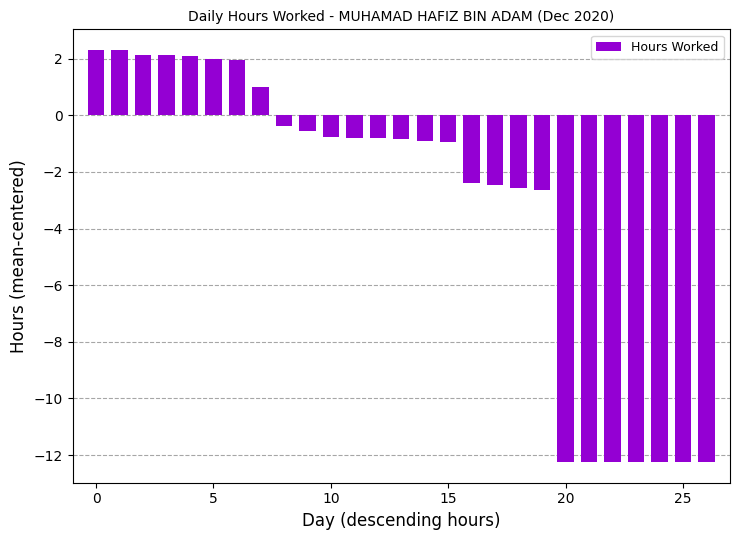

How many data points does each series have?

27